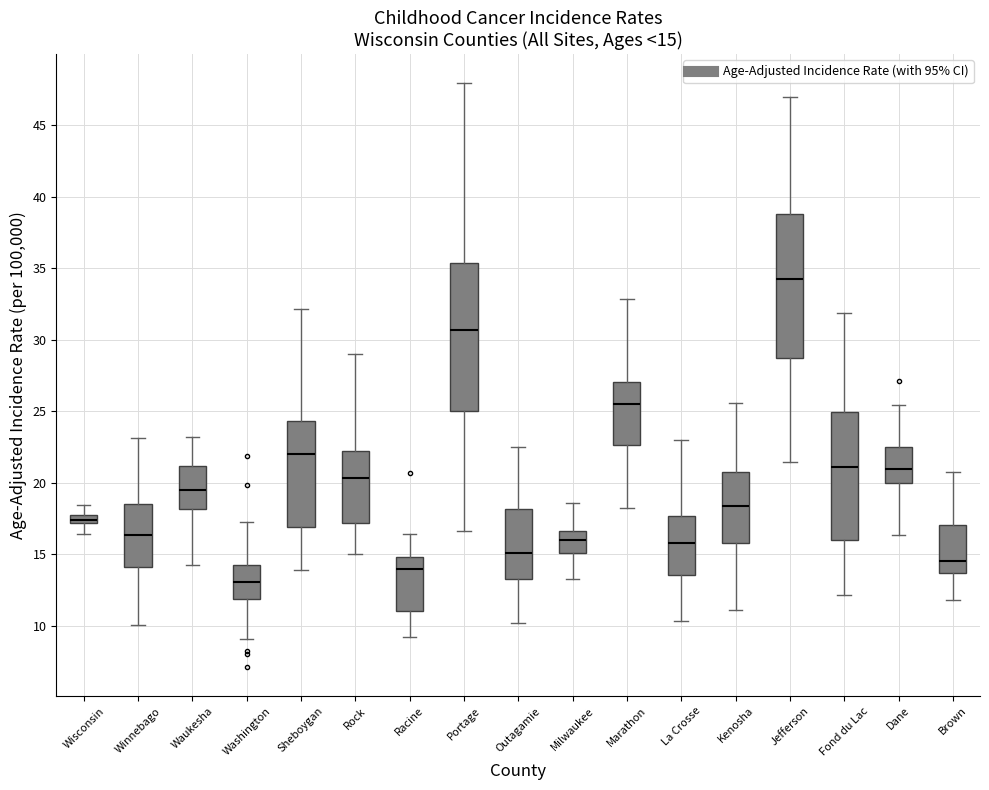

Which box has the highest median line?

Jefferson